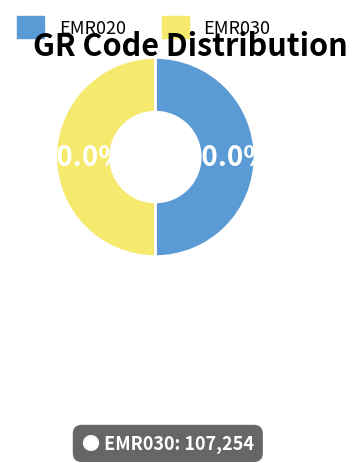

Is it true that EMR020 is 44% of the pie?

False